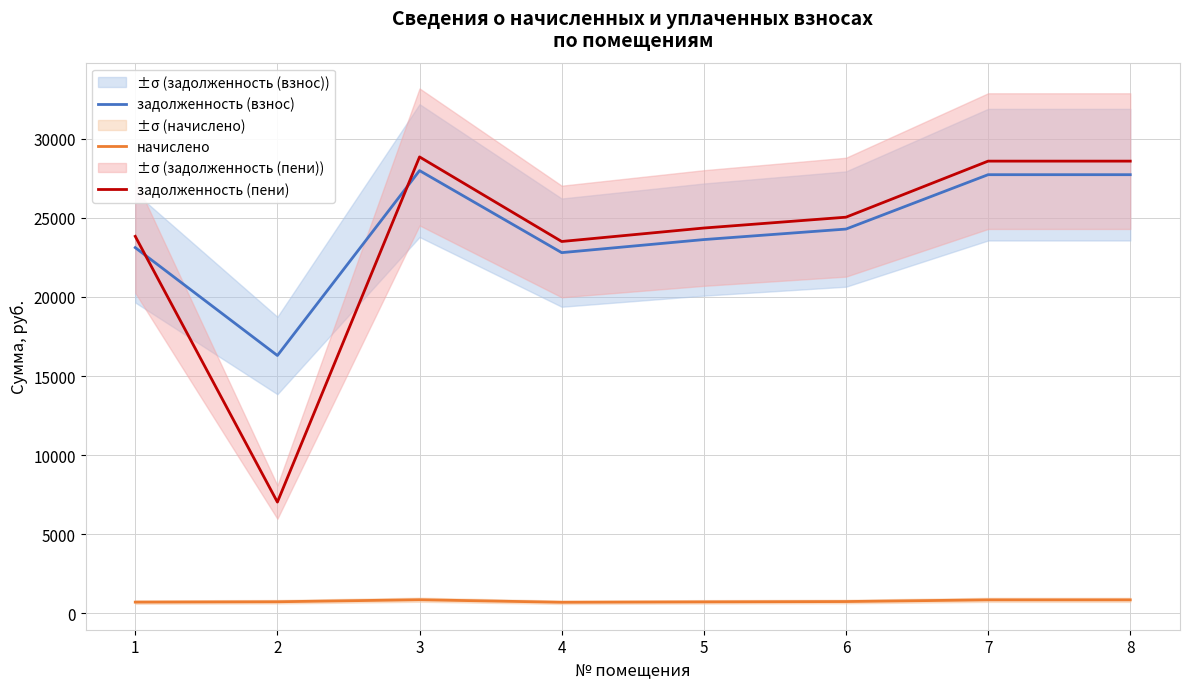

At which category is the sum across all series the highest?

3